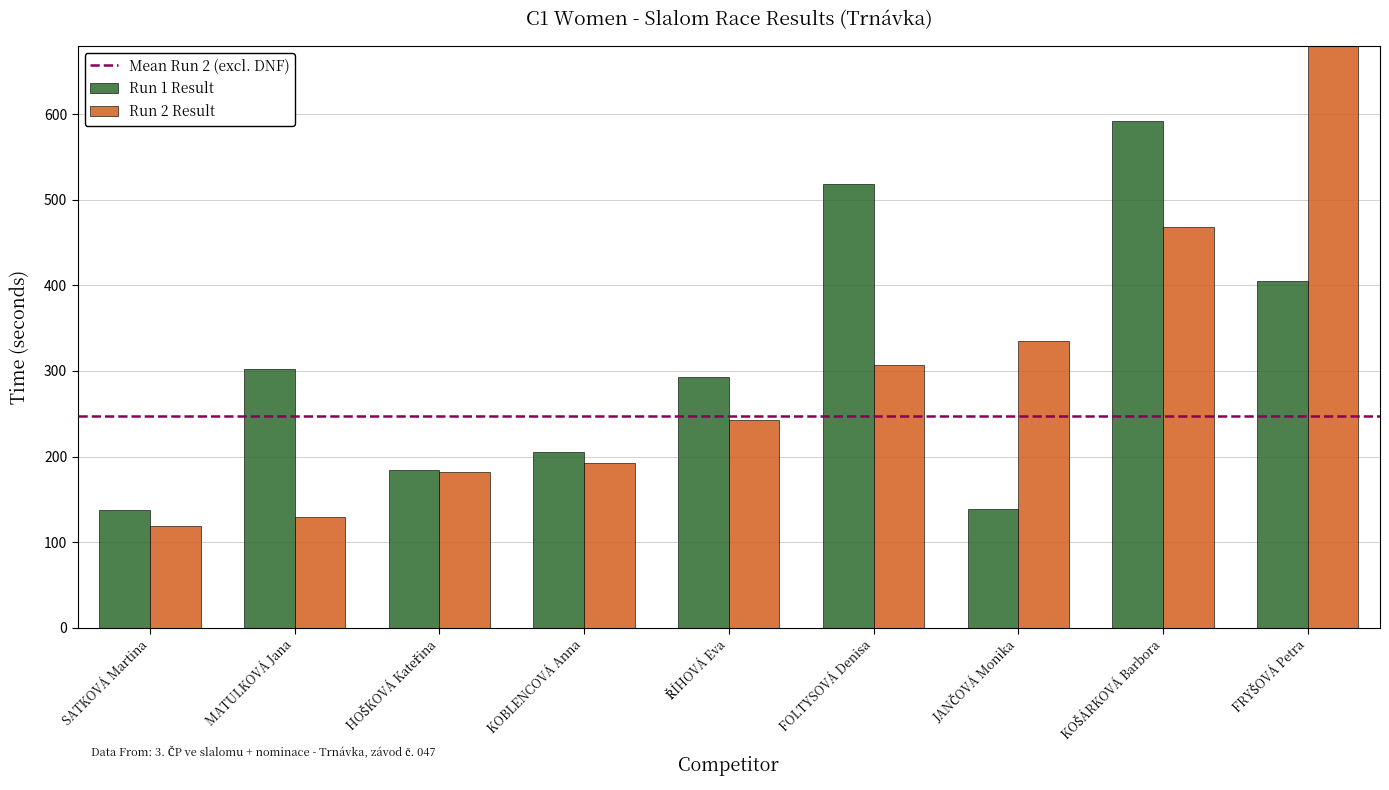

The Run 1 Result series shows 404.9 at FRYŠOVÁ Petra. True or false?

True